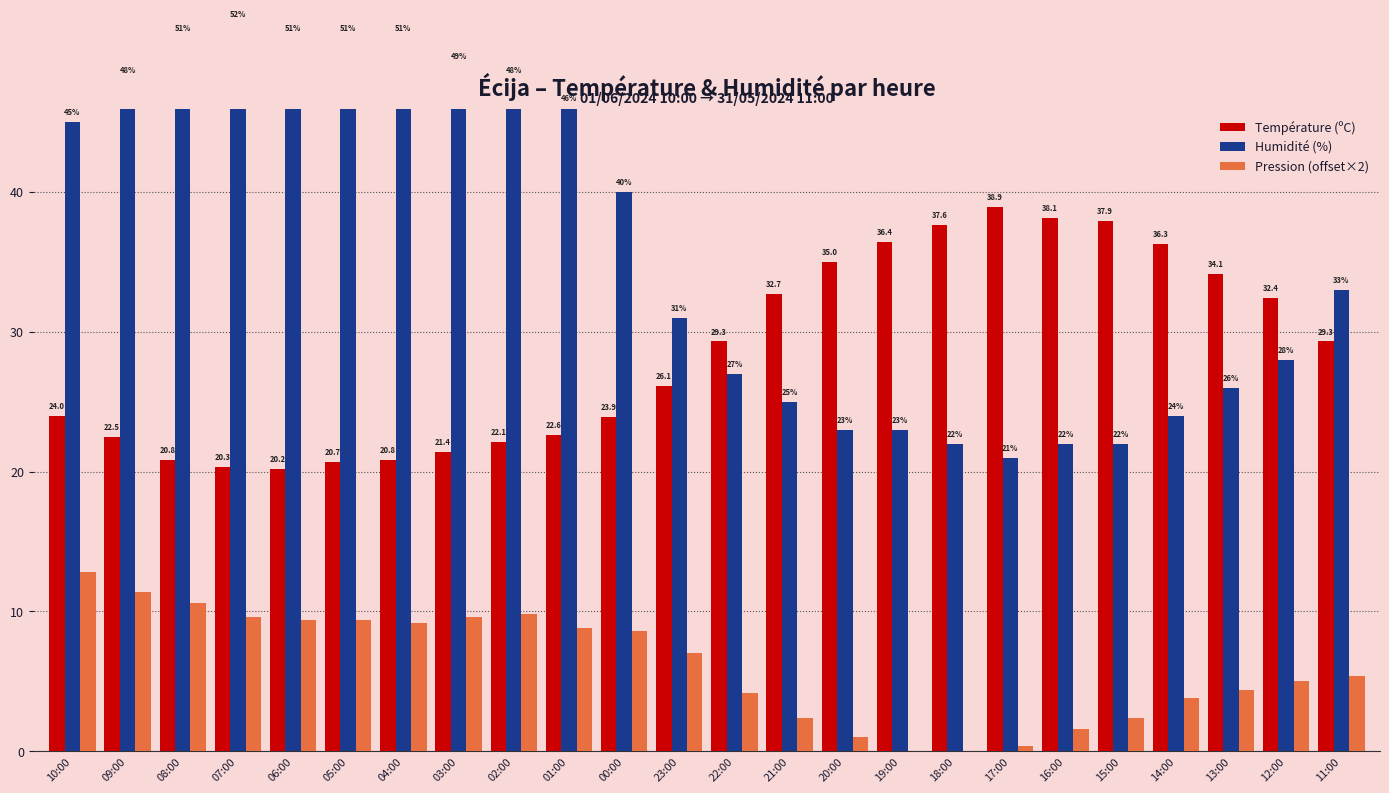

At which label is Pression (offset×2) closest to 6?

11:00